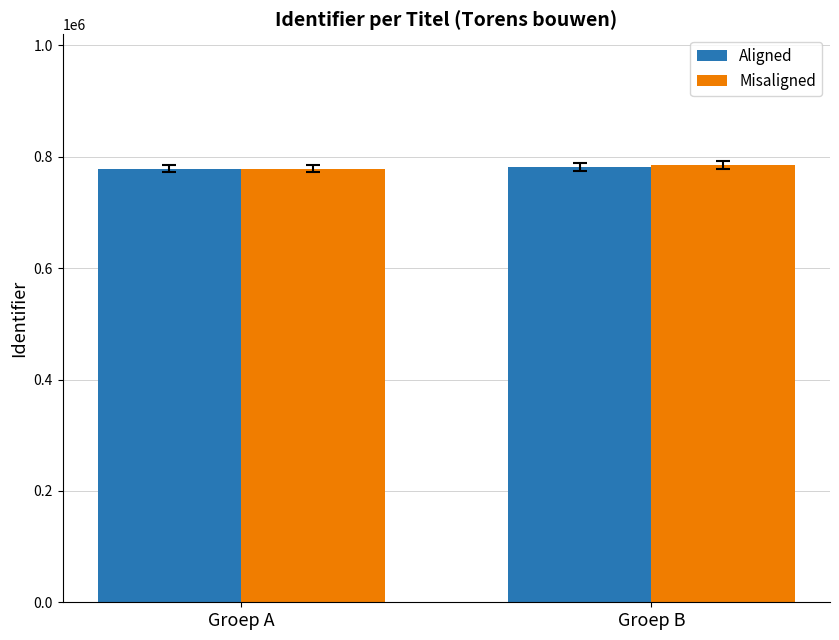

What is the sum of all Misaligned values?

1563397.0